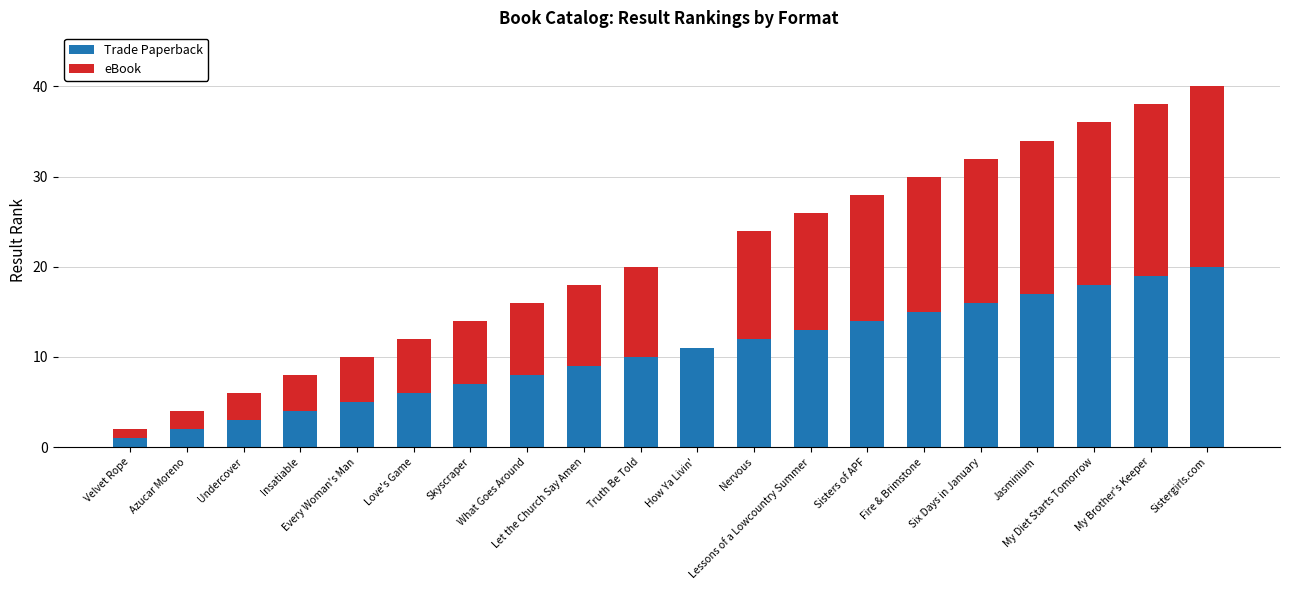

What is the sum of all Trade Paperback values?

210